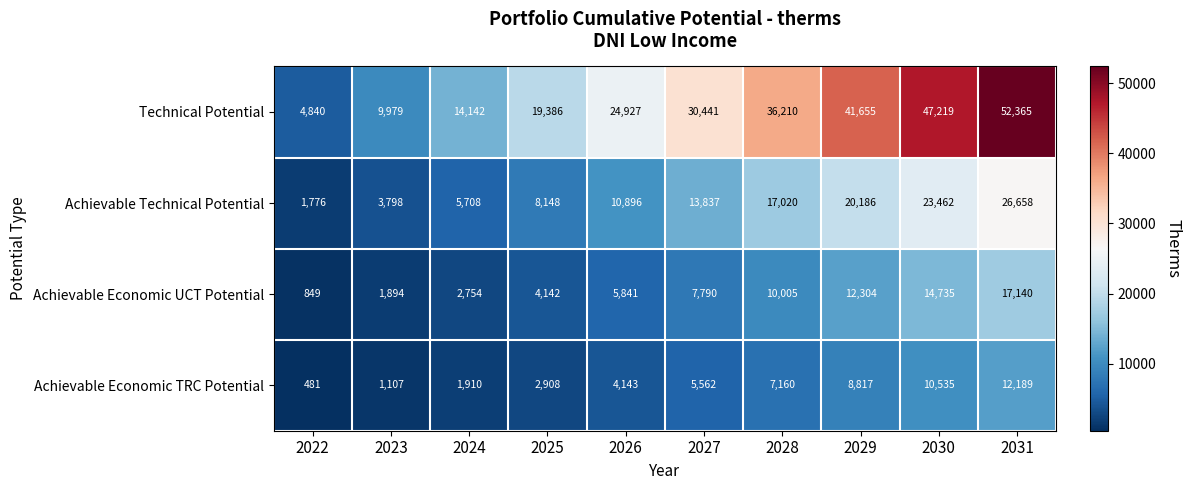

True or false: Achievable Economic UCT Potential has a value of 14735 at 2030.

True